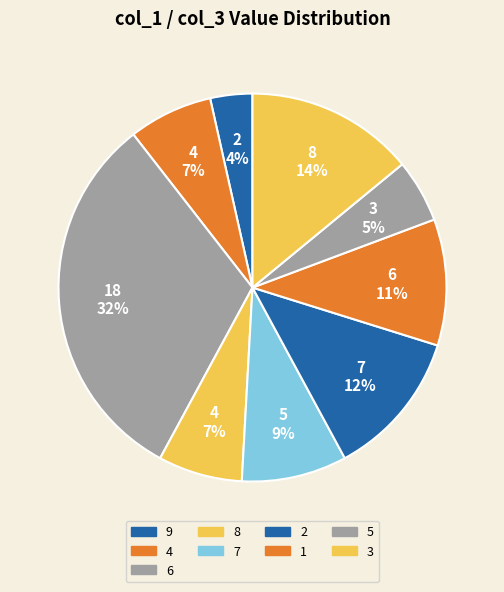

How many slices are in this pie chart?

9